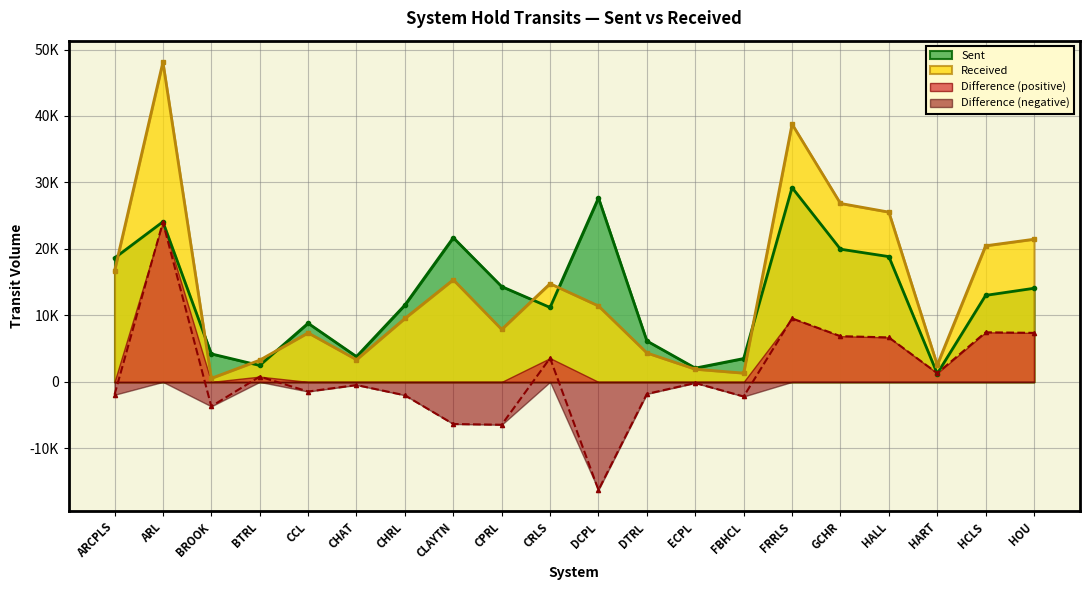

At which category is the sum across all series the highest?

ARL